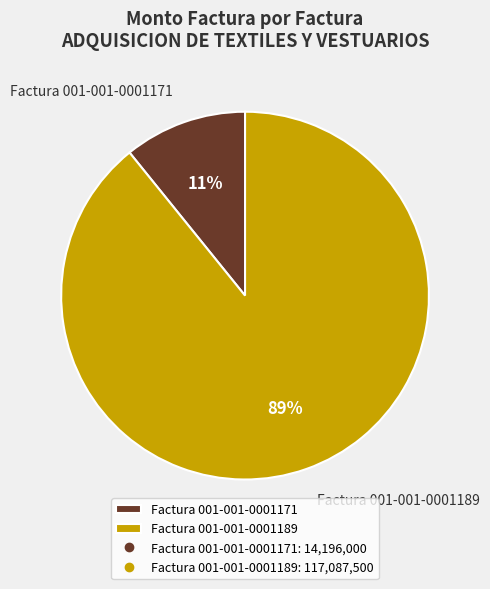

How many slices are in this pie chart?

2